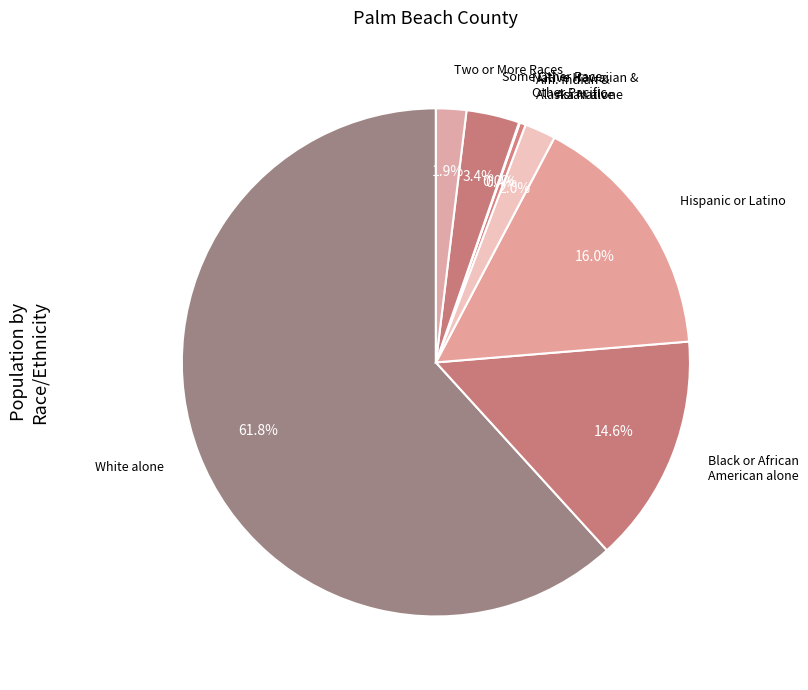

True or false: Black or African American alone accounts for 15% of the total.

True